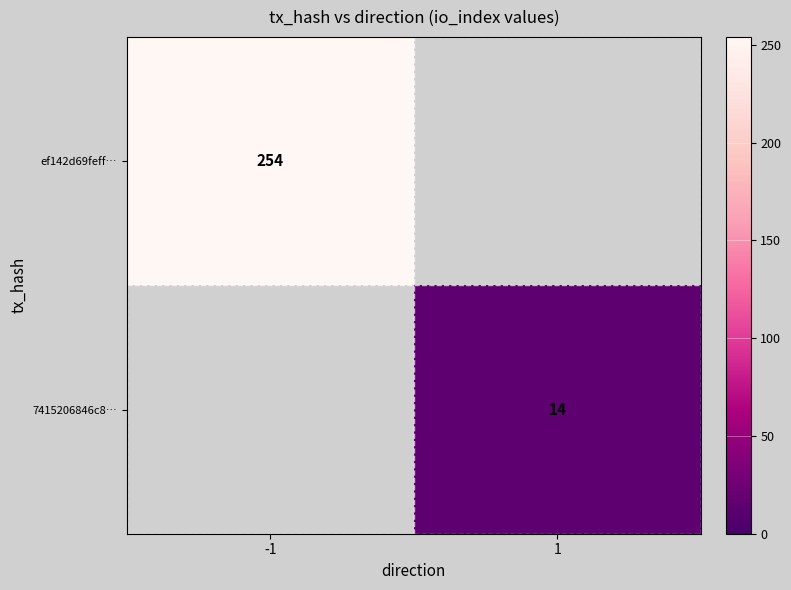

Is it true that 7415206846c8… equals 7 at 1?

False